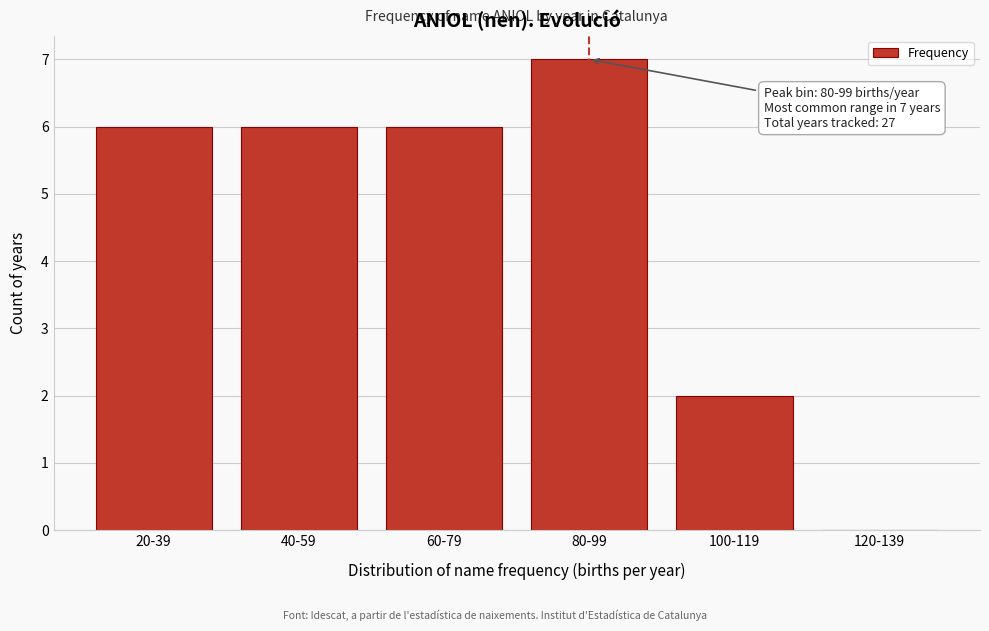

Reading left to right, what are all the values shown in this chart?

20-39=6	40-59=6	60-79=6	80-99=7	100-119=2	120-139=0